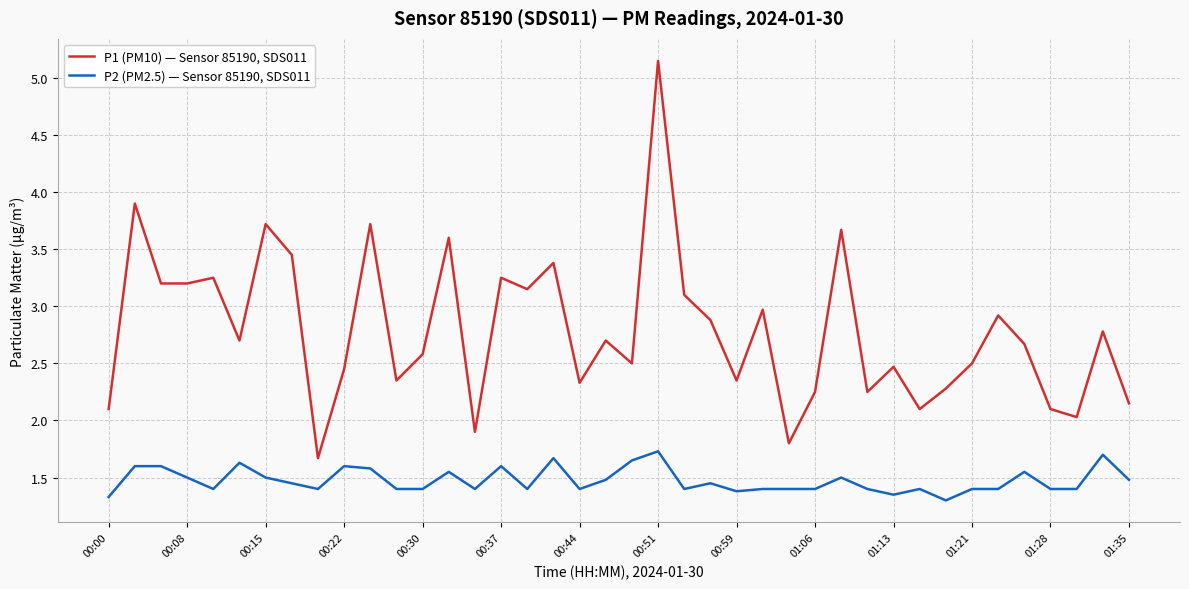

At how many categories does at least one series exceed 1?

40